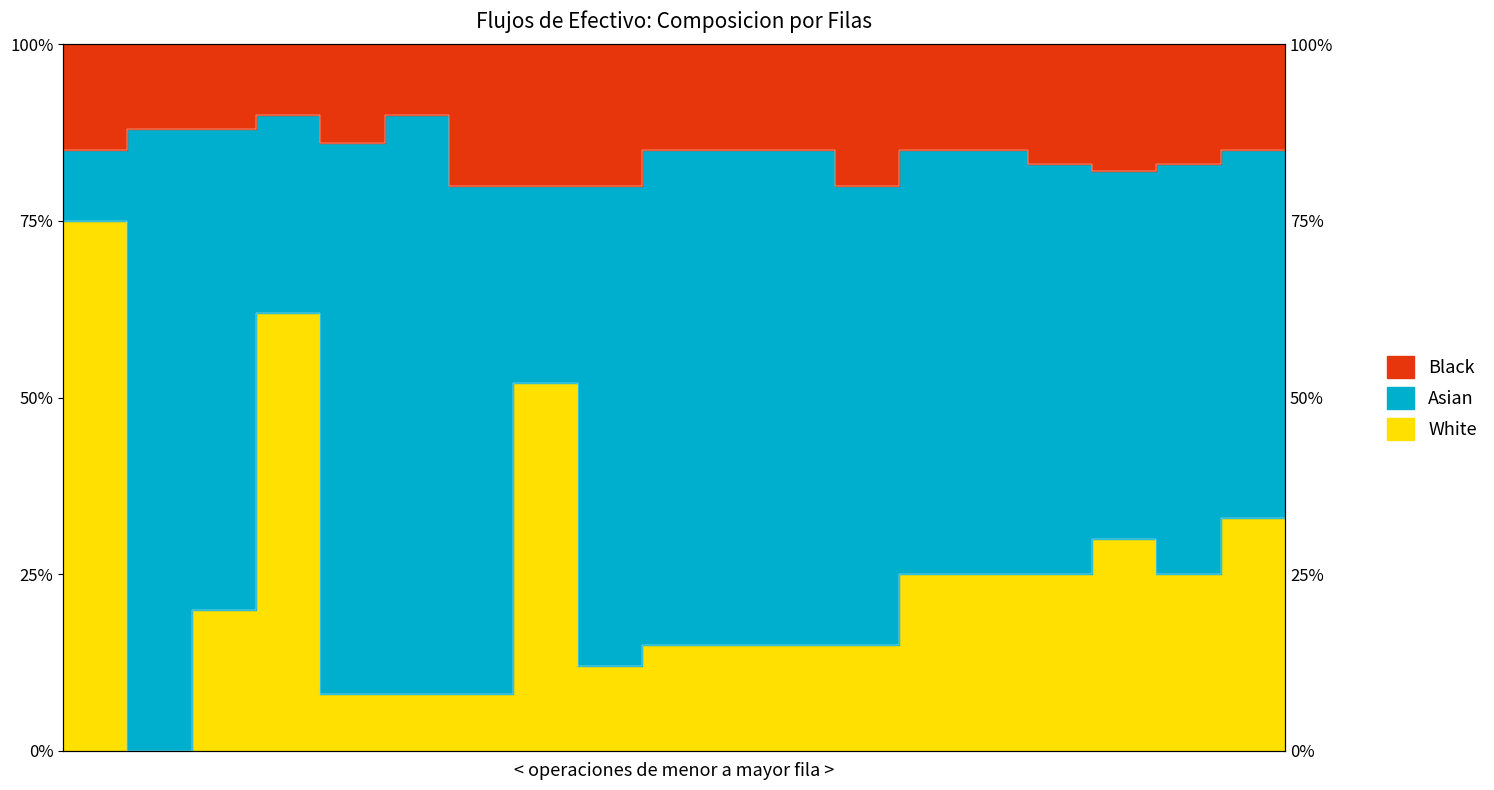

Which category has the lowest value across all series?

9